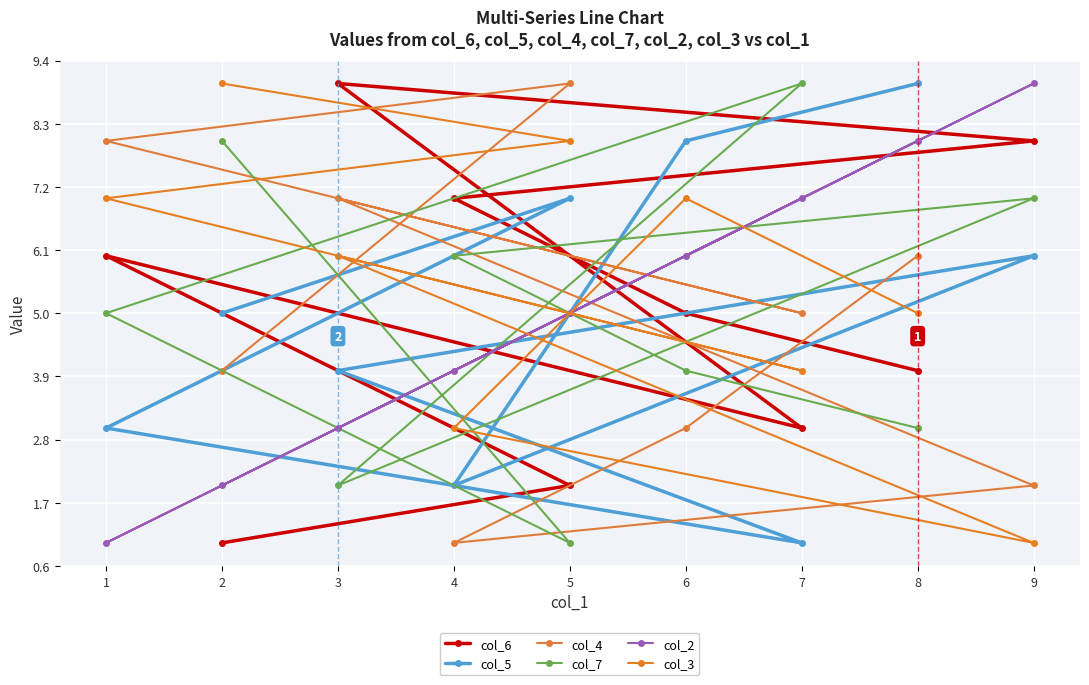

What is the sum of the col_3 values at 1 and 7?

11